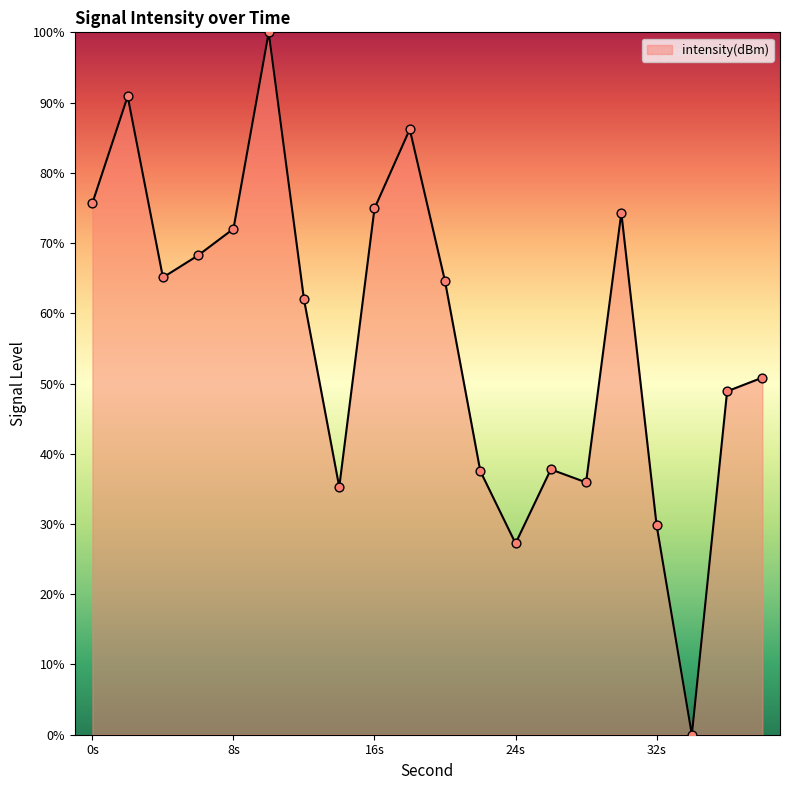

What is the greatest value displayed?

100.0